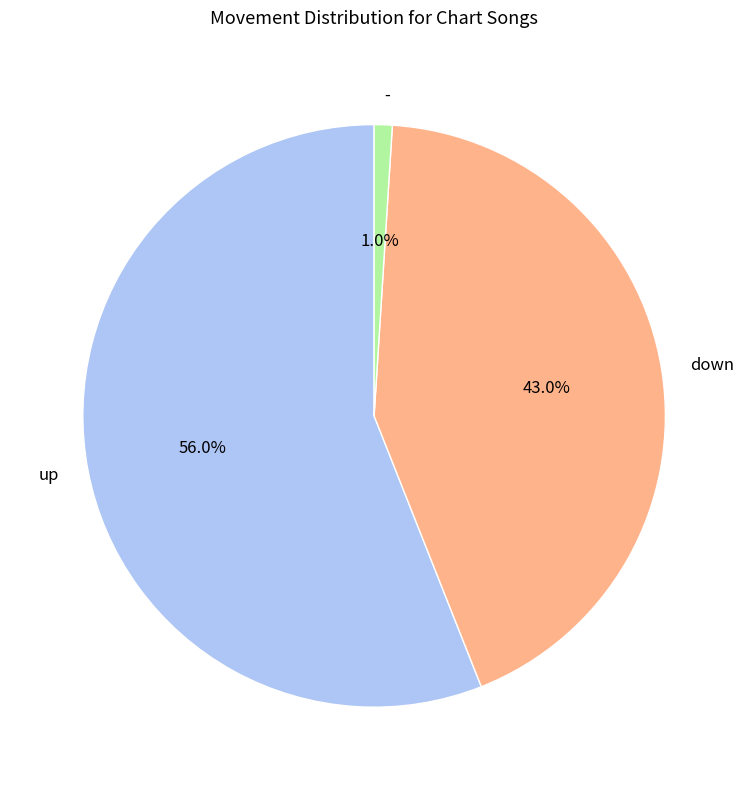

To the nearest percent, what is the average slice percentage?

33%